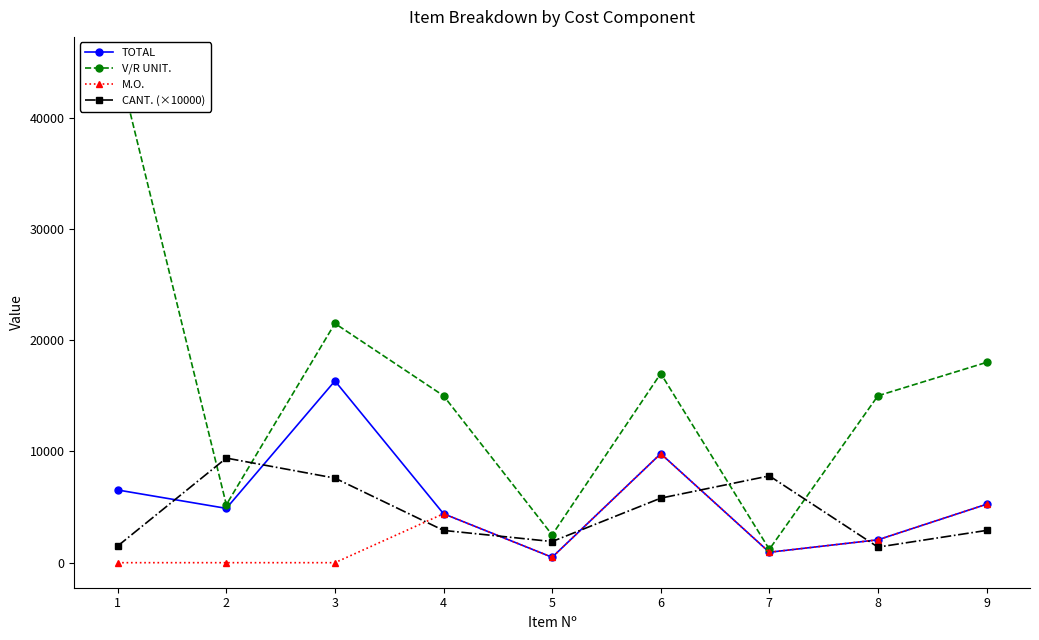

Between 3 and 9, which series saw the biggest shift?

TOTAL